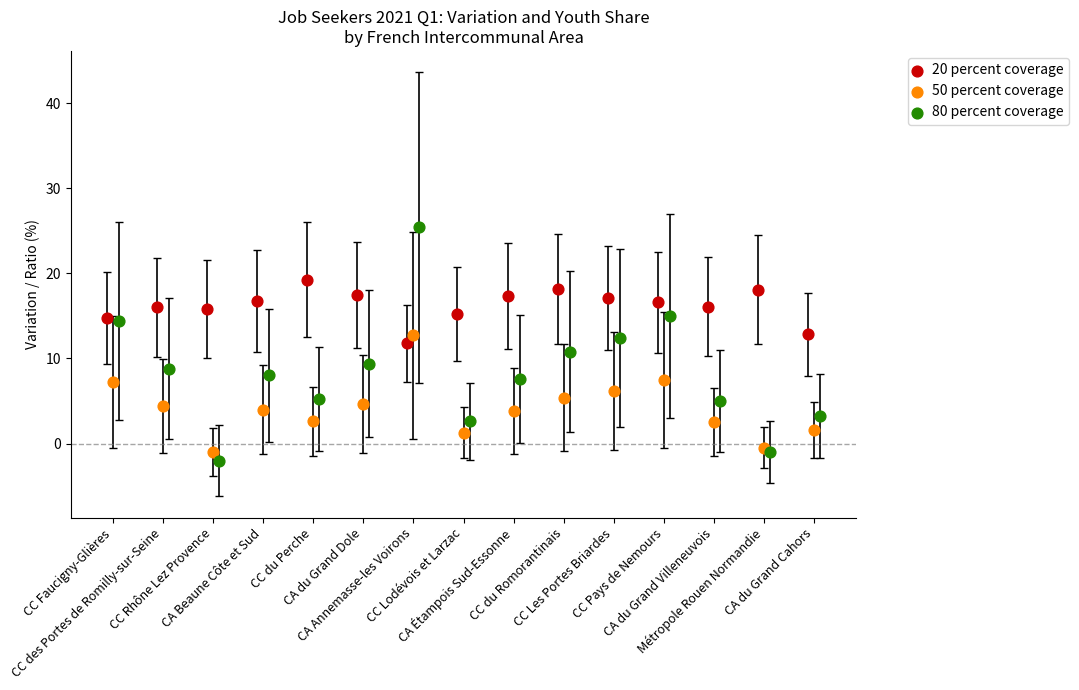

Which series has the widest spread of Y values?

80 percent coverage